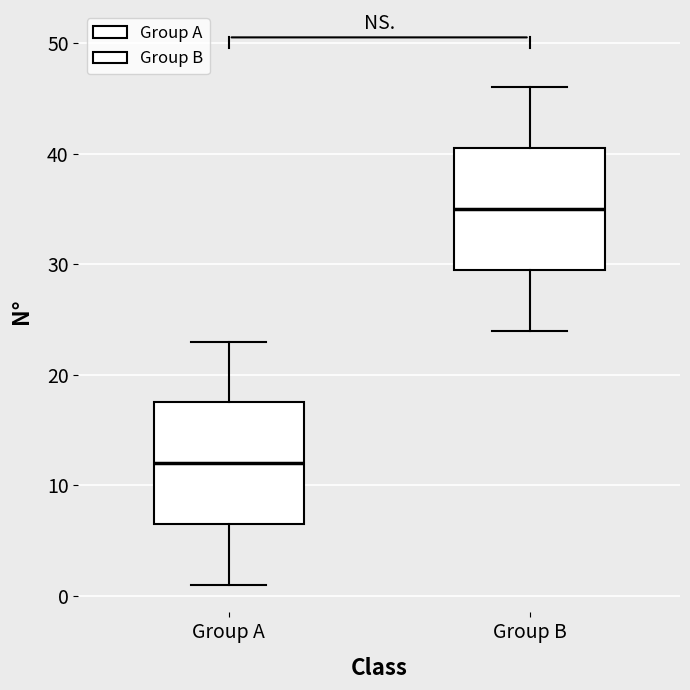

Reading left to right, read every box against the y-axis: the position of its median line, the range the box covers, and the ends of its whiskers. The values are not printed on the chart, so give them approximately, as read against the axis.

Group A: median 12, box 7 to 18, whiskers 1 to 23
Group B: median 35, box 30 to 41, whiskers 24 to 46